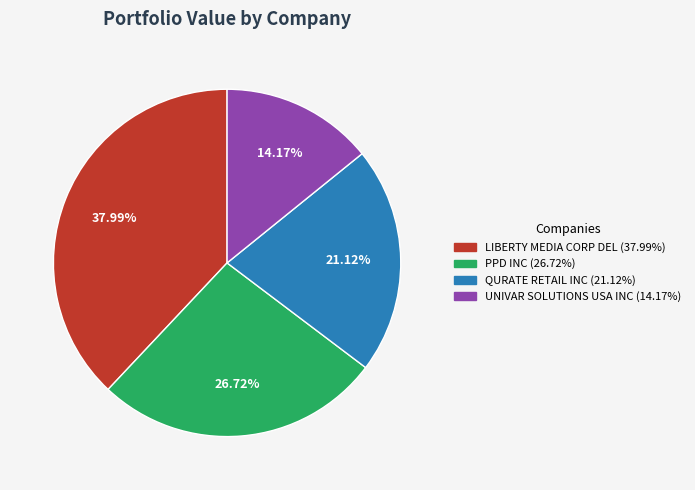

To the nearest percent, what percentage of the pie is QURATE RETAIL INC?

21%